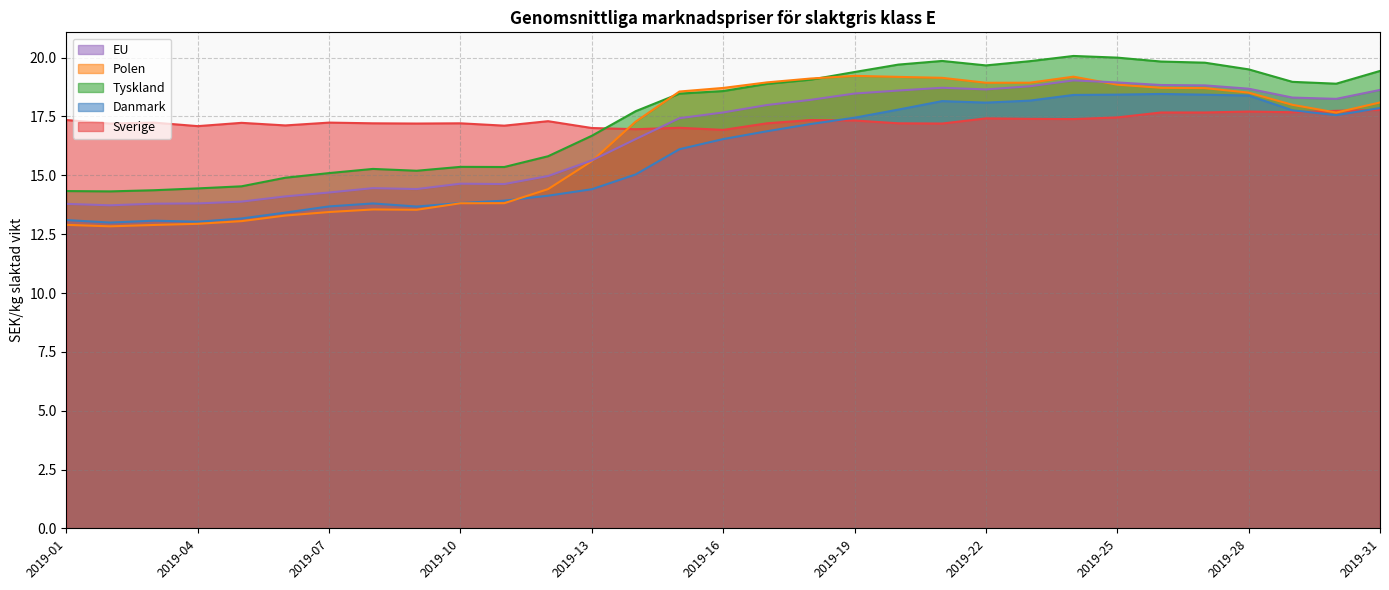

At which label does Tyskland first exceed 18?

2019-15